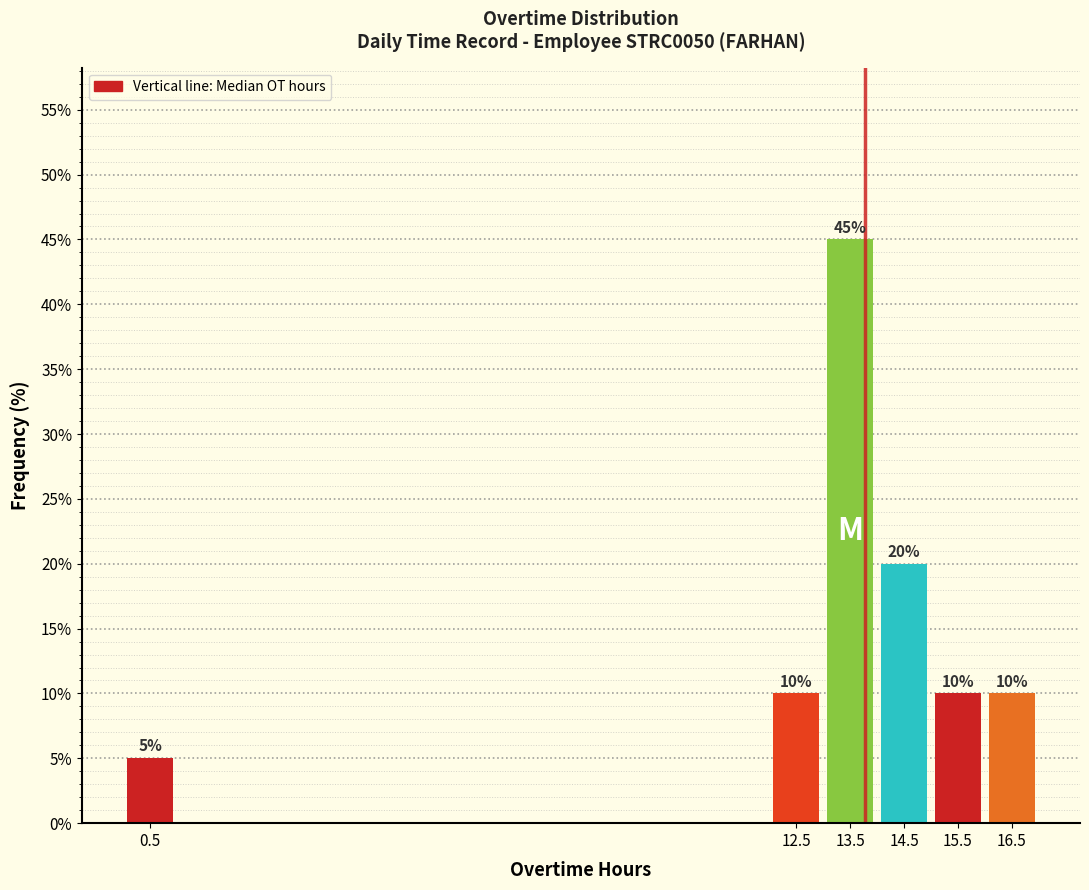

Over which range of the x-axis is the bar tallest?

13 to 14